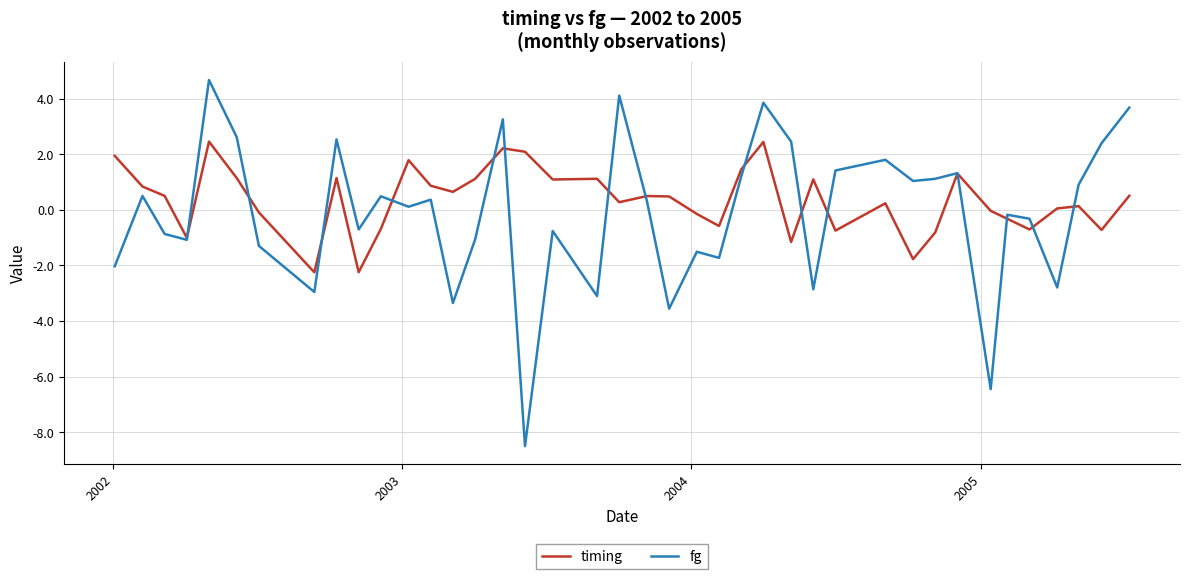

What is the minimum value for timing?

-2.2